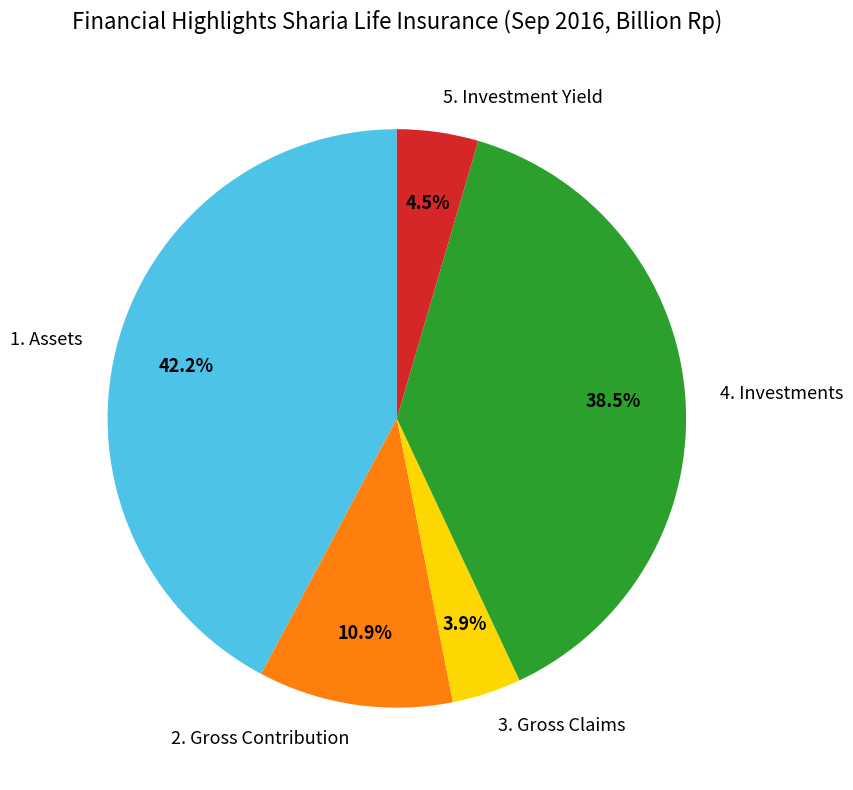

Does 4. Investments account for over 50% of the chart?

No